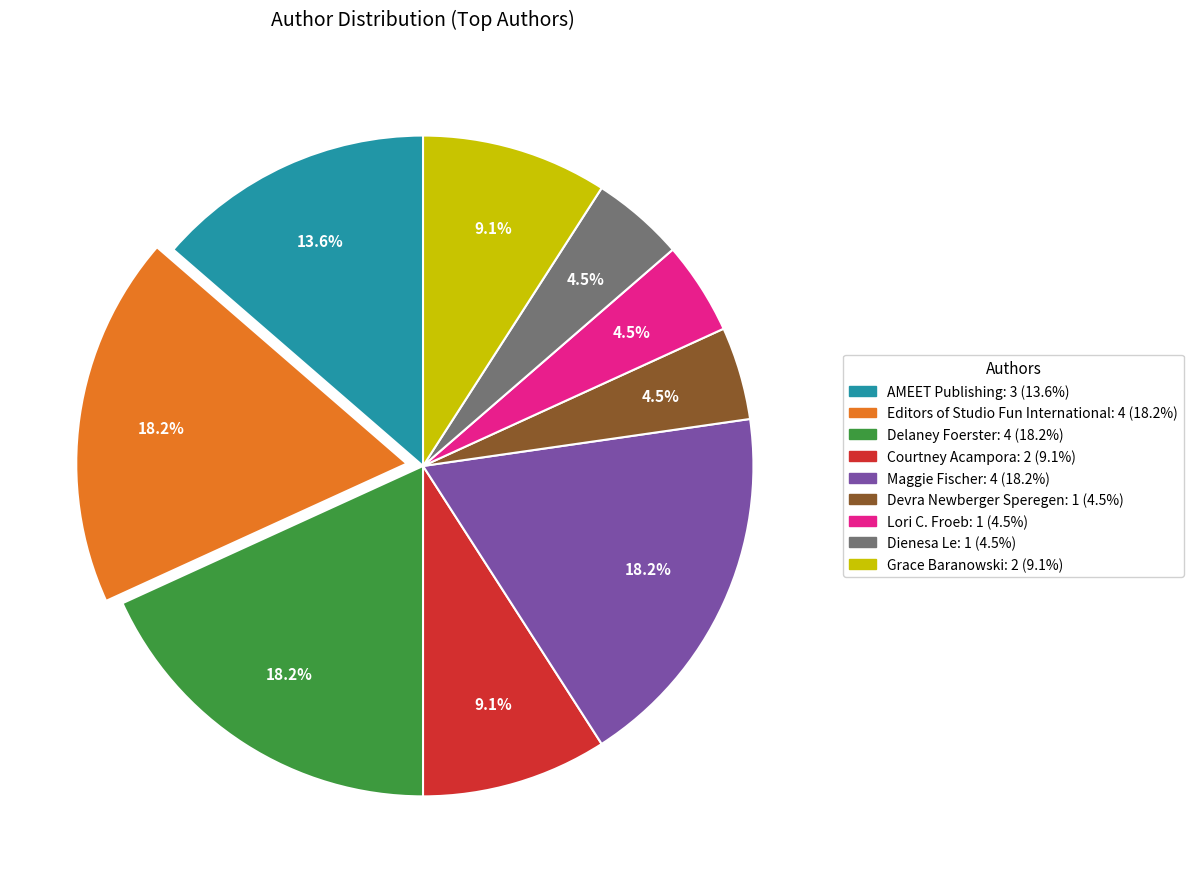

To the nearest percent, what is the difference between the largest and smallest slice percentages?

14%